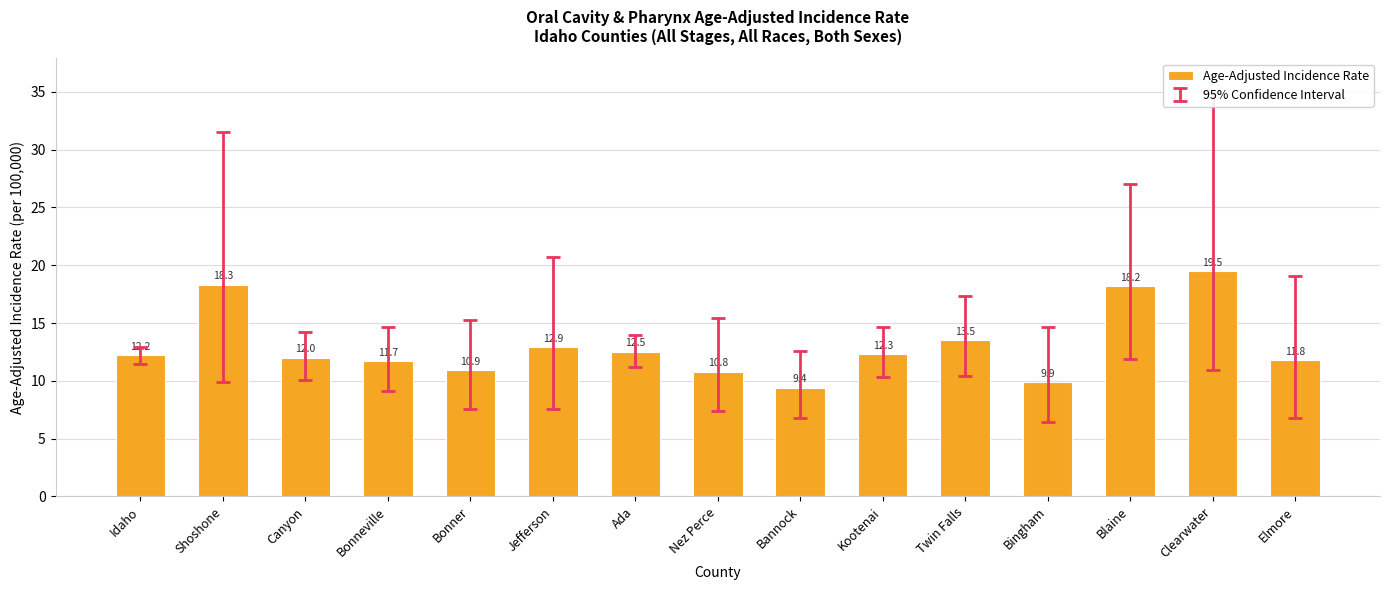

Which category has the lowest value across all series?

Bannock